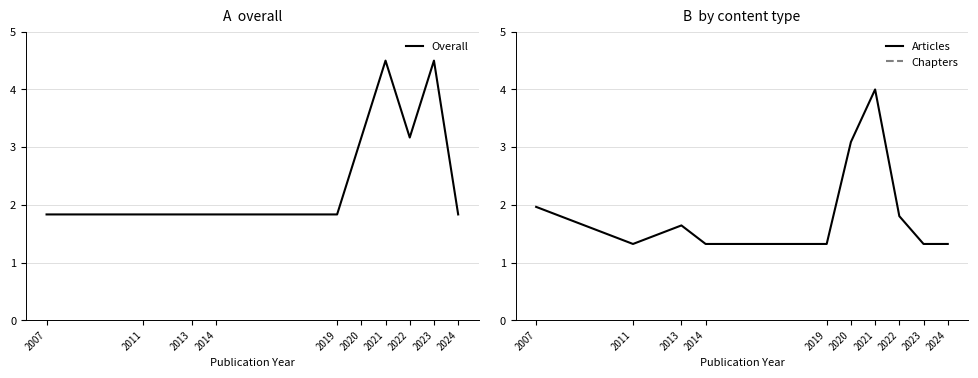

Between 2007 and 2024, which series saw the biggest shift?

Articles